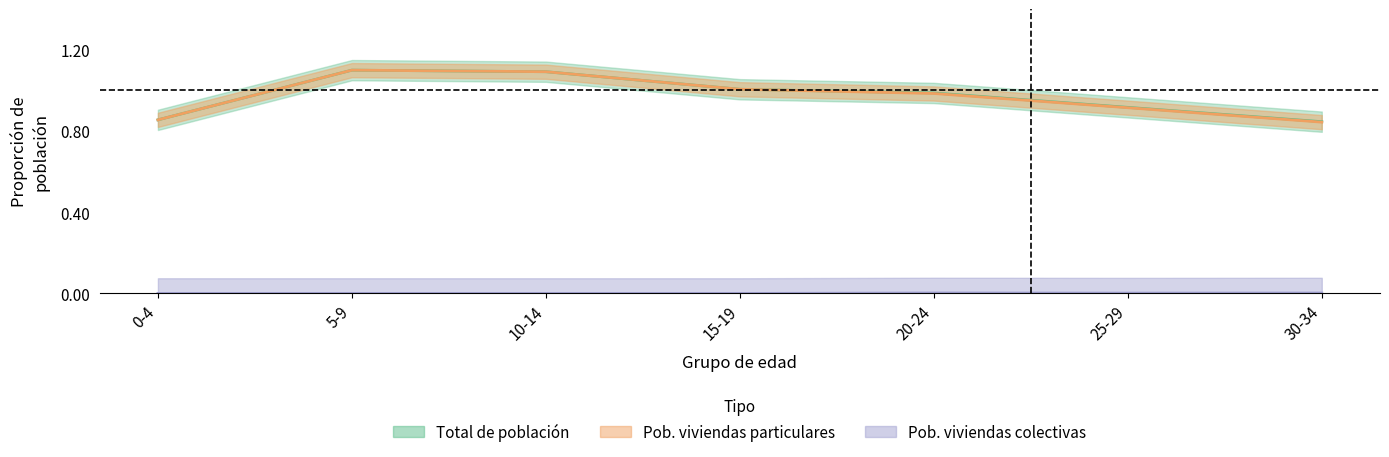

Rank the series at 25-29 from highest to lowest value.

Total de población, Población en viviendas particulares, Población en viviendas colectivas